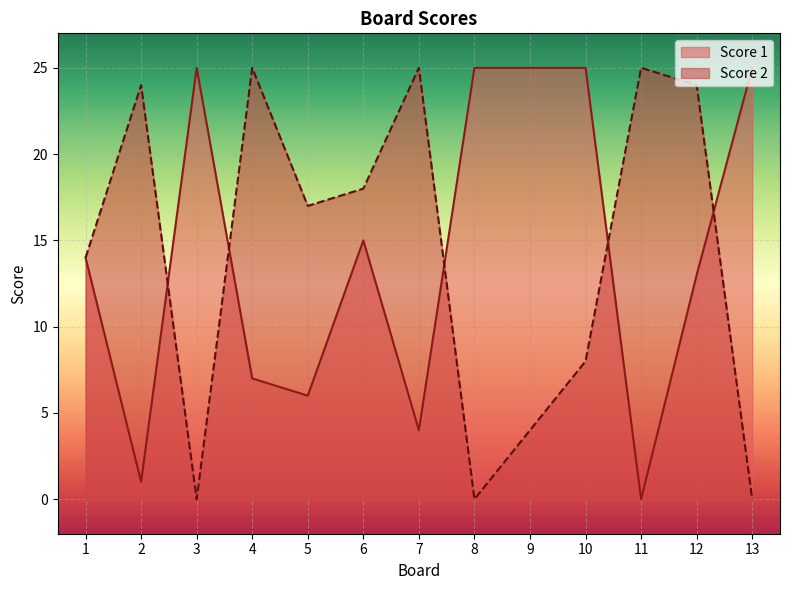

The Score 1 series shows -9 at 11. True or false?

False